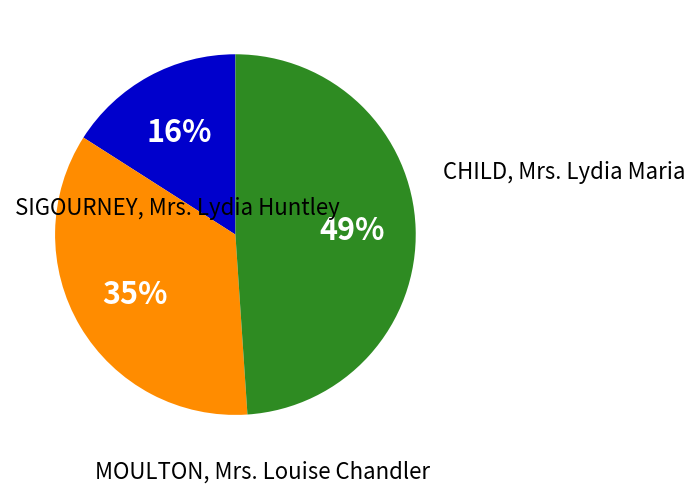

To the nearest percent, what is the difference between the largest and smallest slice percentages?

33%